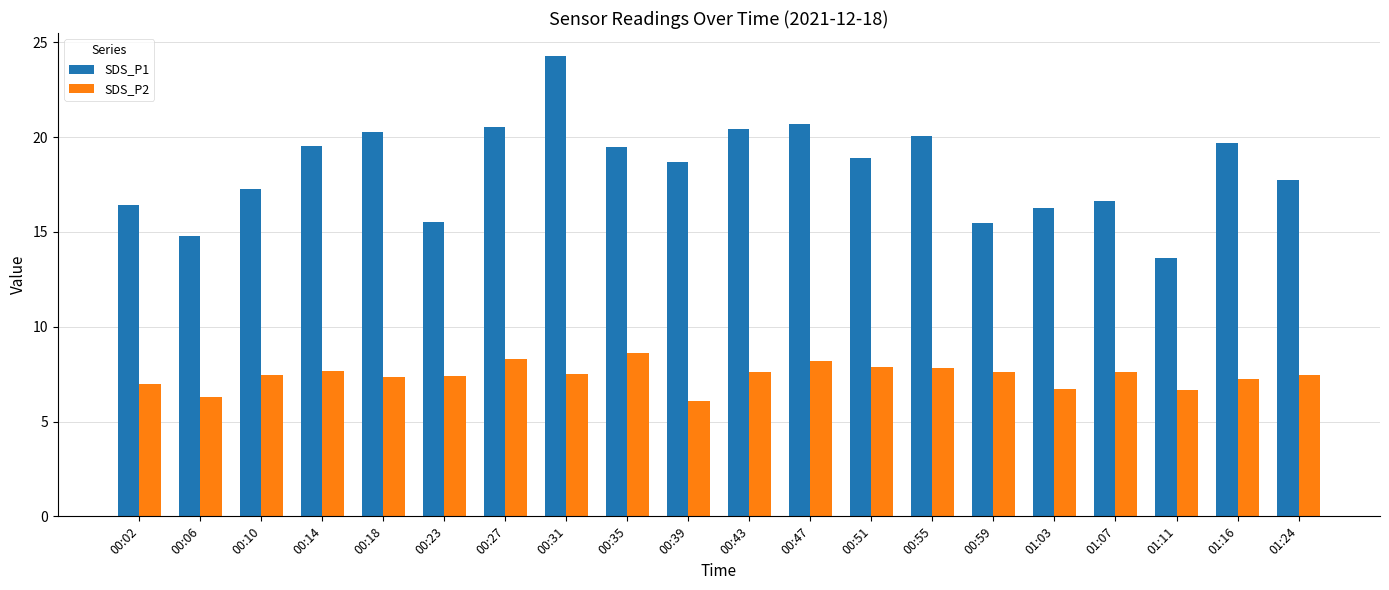

What are all the series names shown in the legend?

SDS_P1, SDS_P2